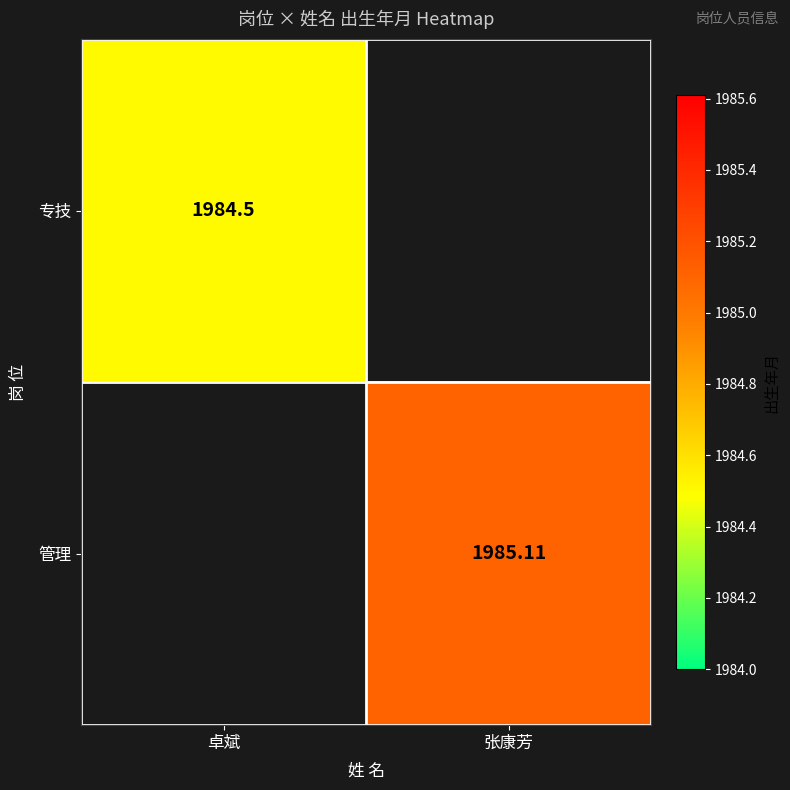

Count the number of data series in this chart.

2